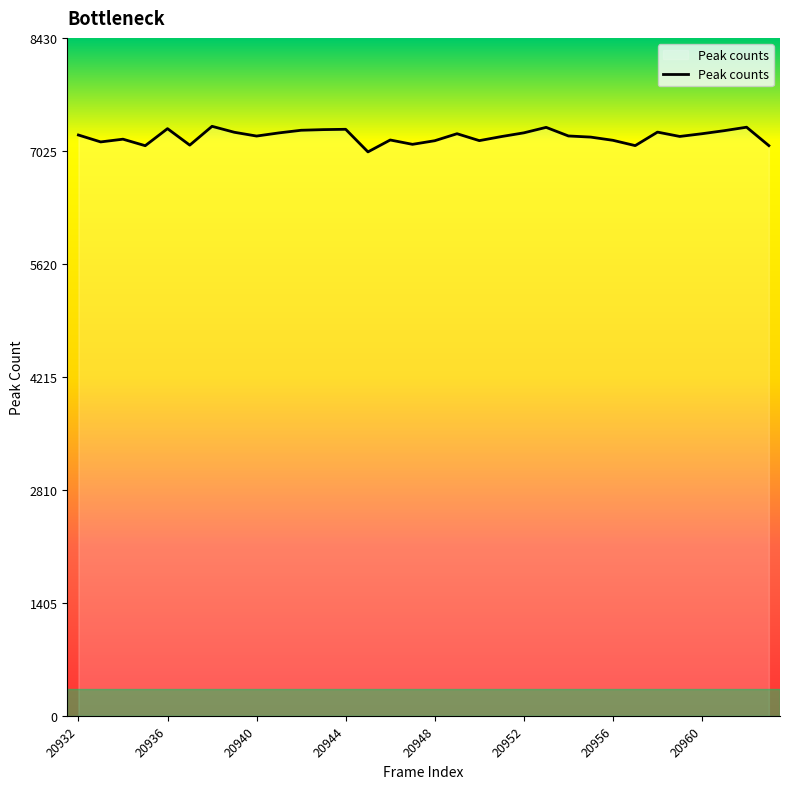

What is the difference between the second highest and minimum values?

307